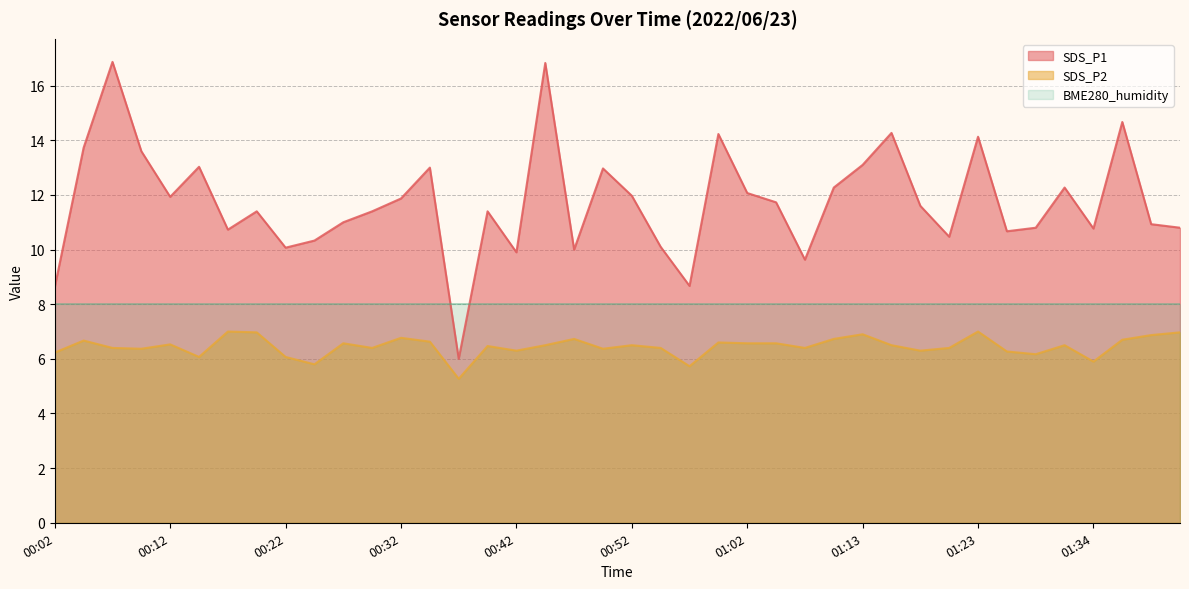

Which category has the lowest value in the SDS_P1 series?

00:37